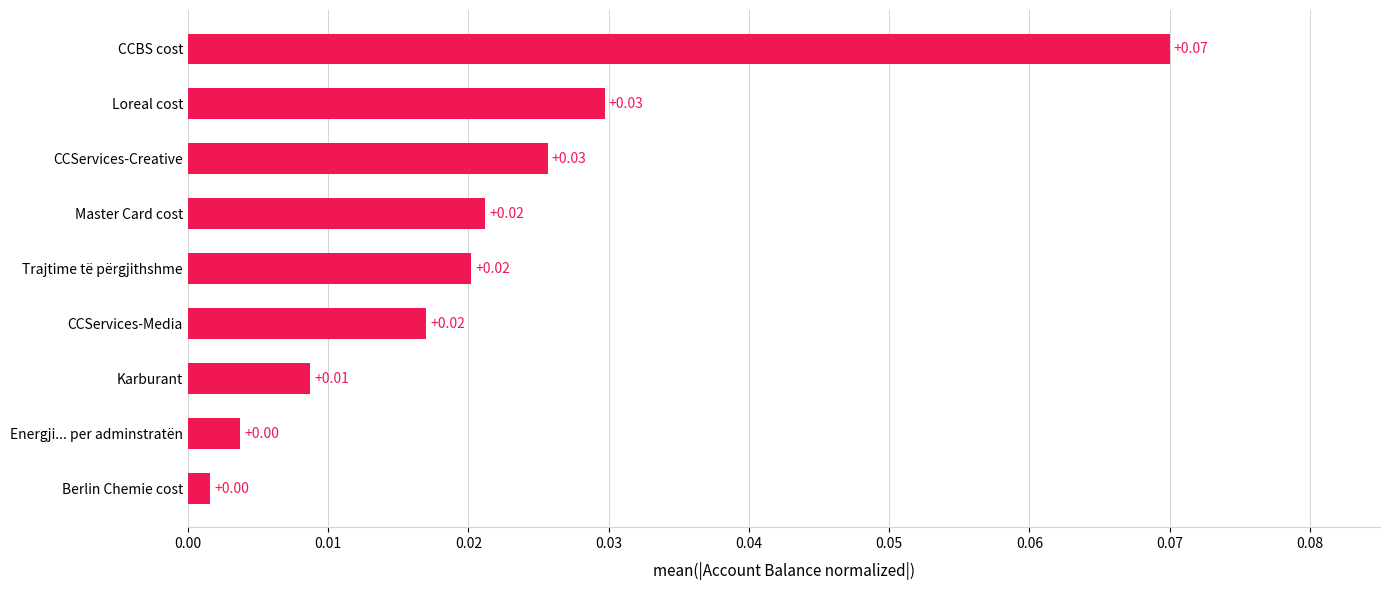

Between Berlin Chemie cost and Trajtime të përgjithshme, which is larger?

Trajtime të përgjithshme